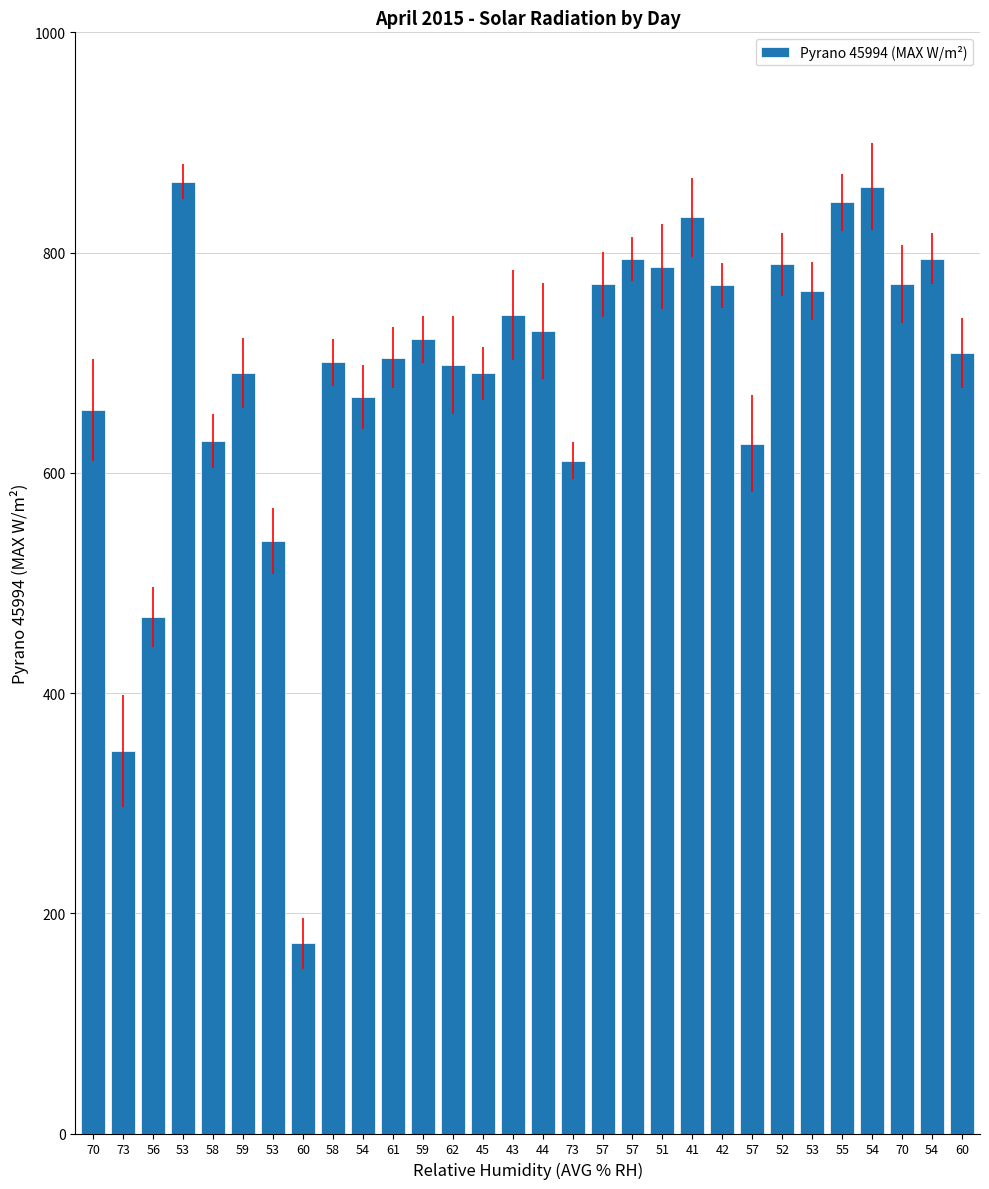

What is the average value?

691.6